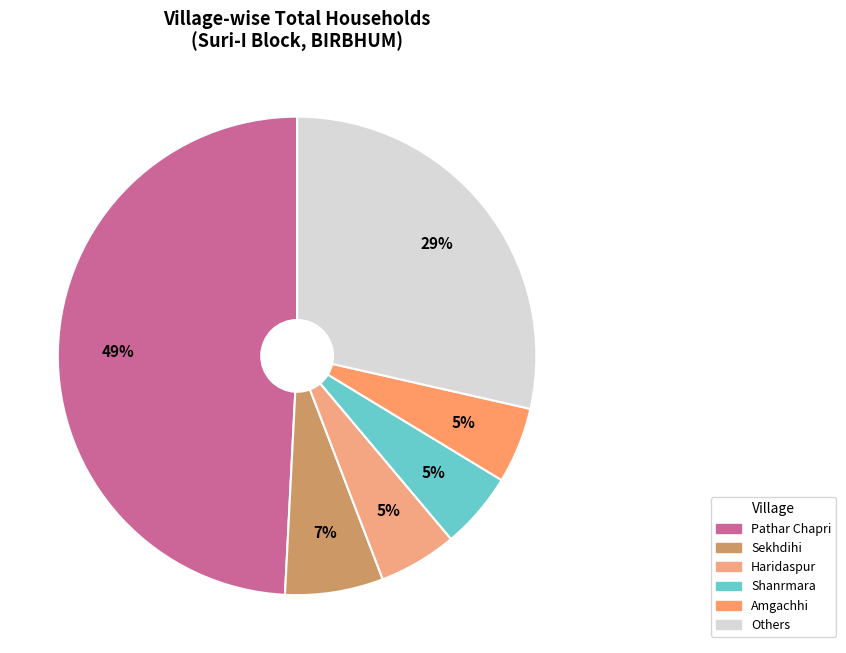

Count the number of slices in the pie.

6